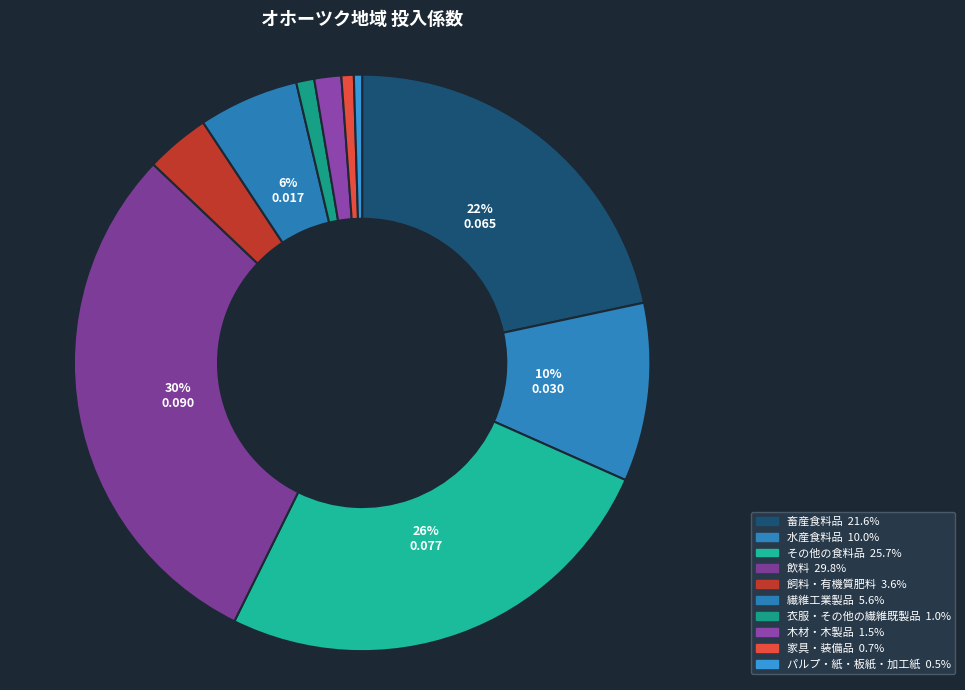

What percentage is the 木材・木製品 slice, to the nearest percent?

2%